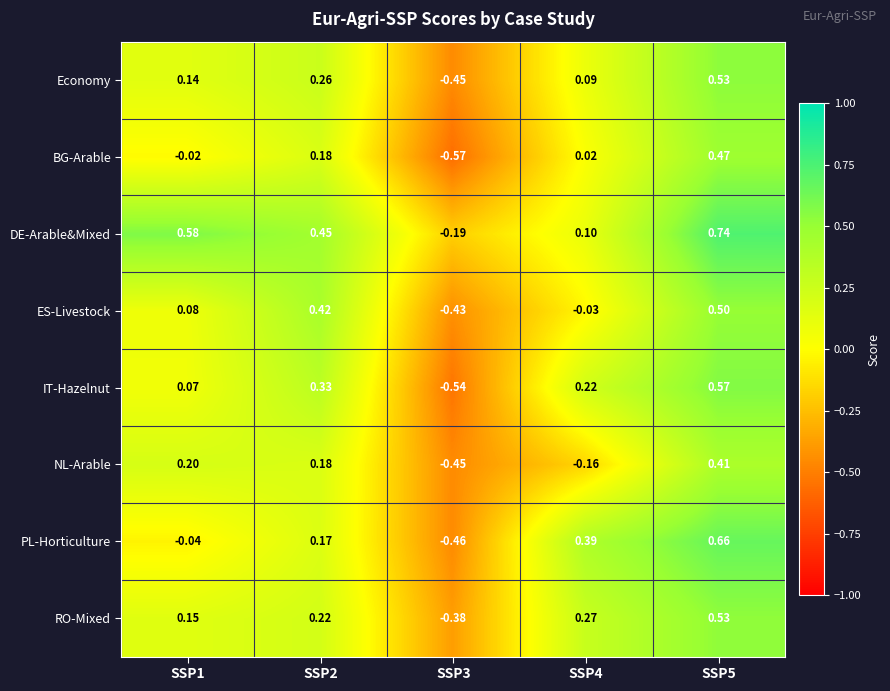

At which category is the sum across all series the highest?

SSP5